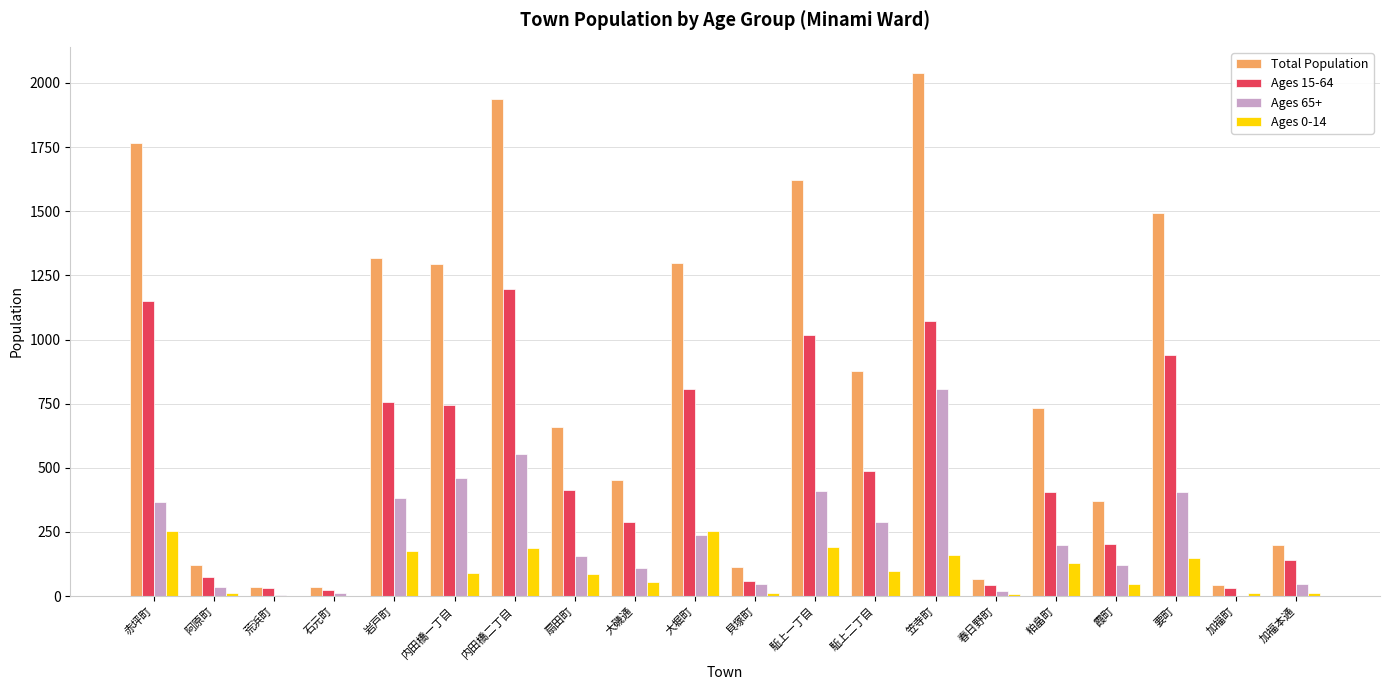

At which label does Ages 15-64 reach its peak?

内田橋二丁目